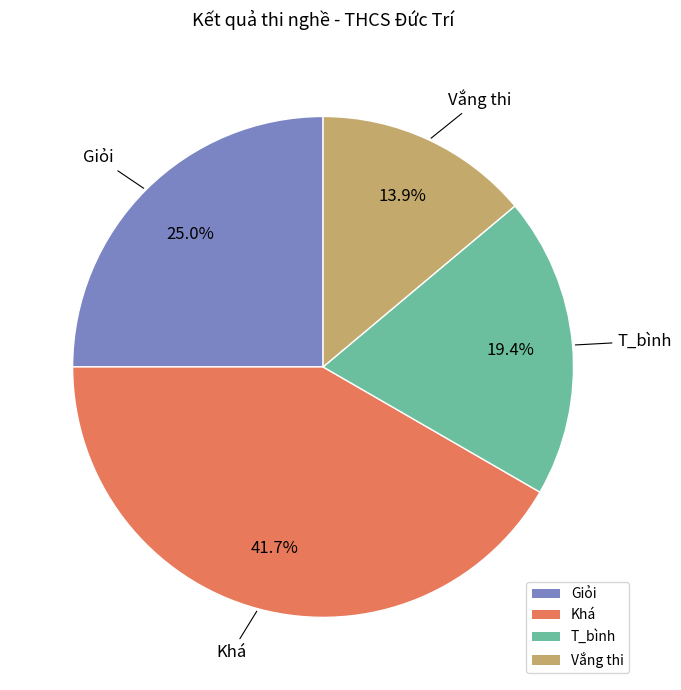

Does Vắng thi represent more than half of the total?

No